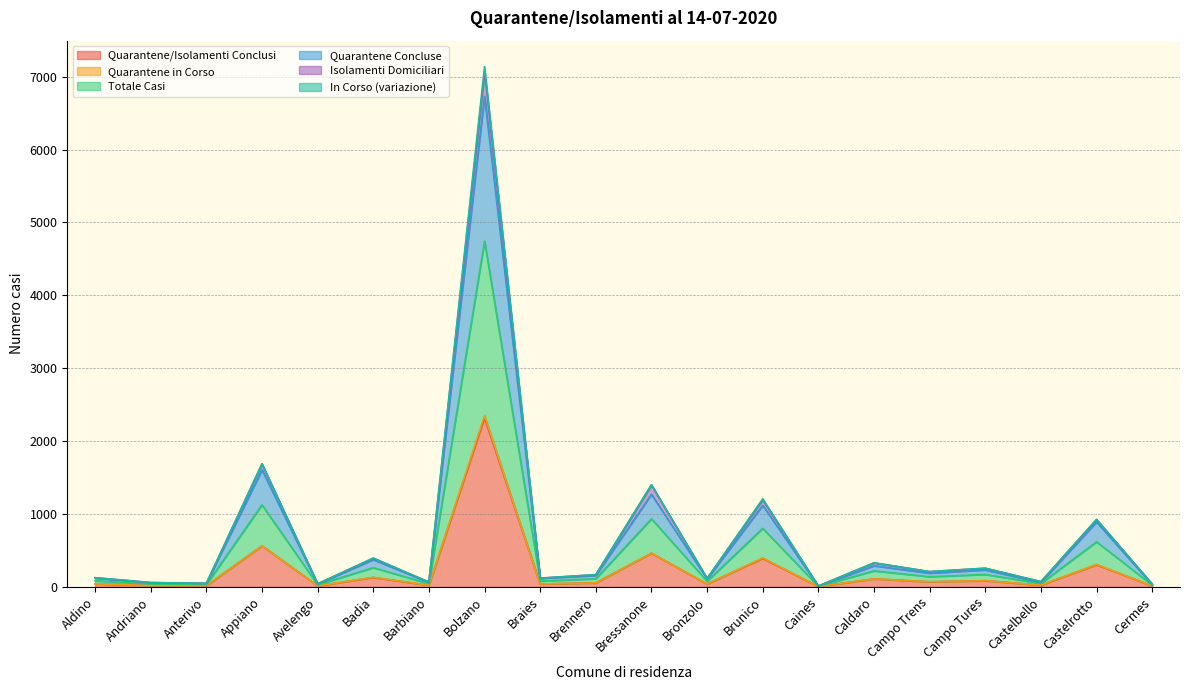

At how many categories does at least one series exceed 6833?

1